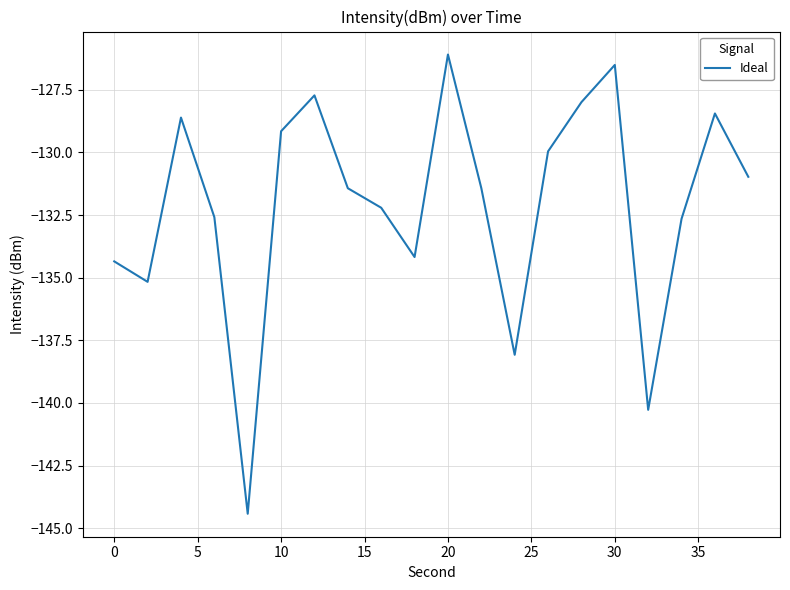

What is the maximum value shown in the chart?

-126.1